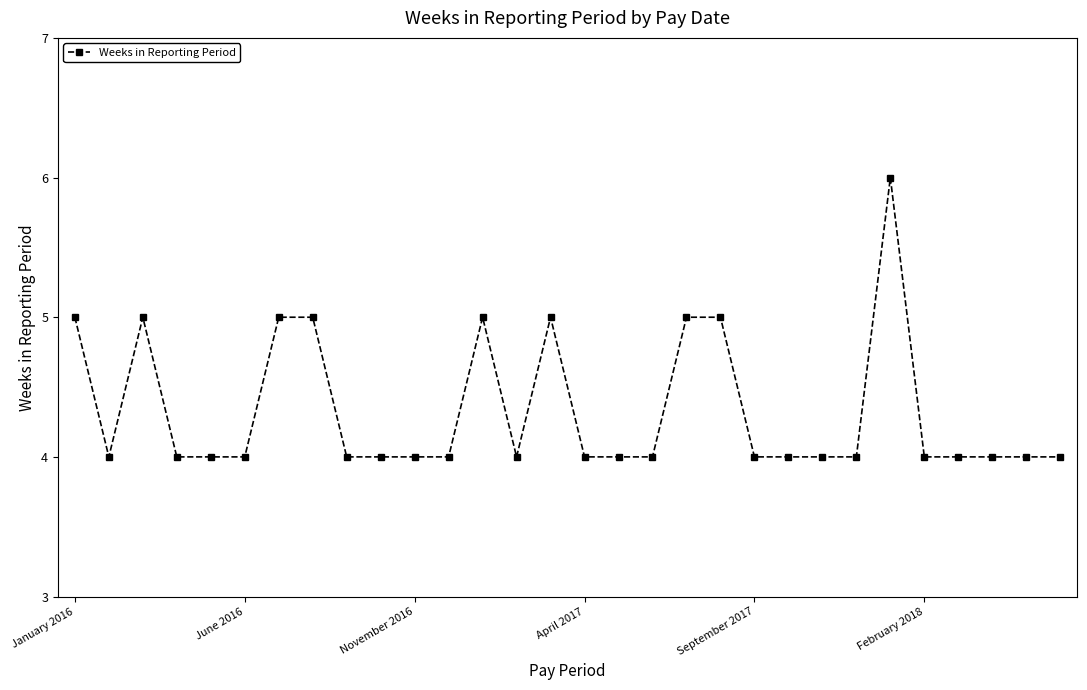

What is the value of the 18th point from the left?

4